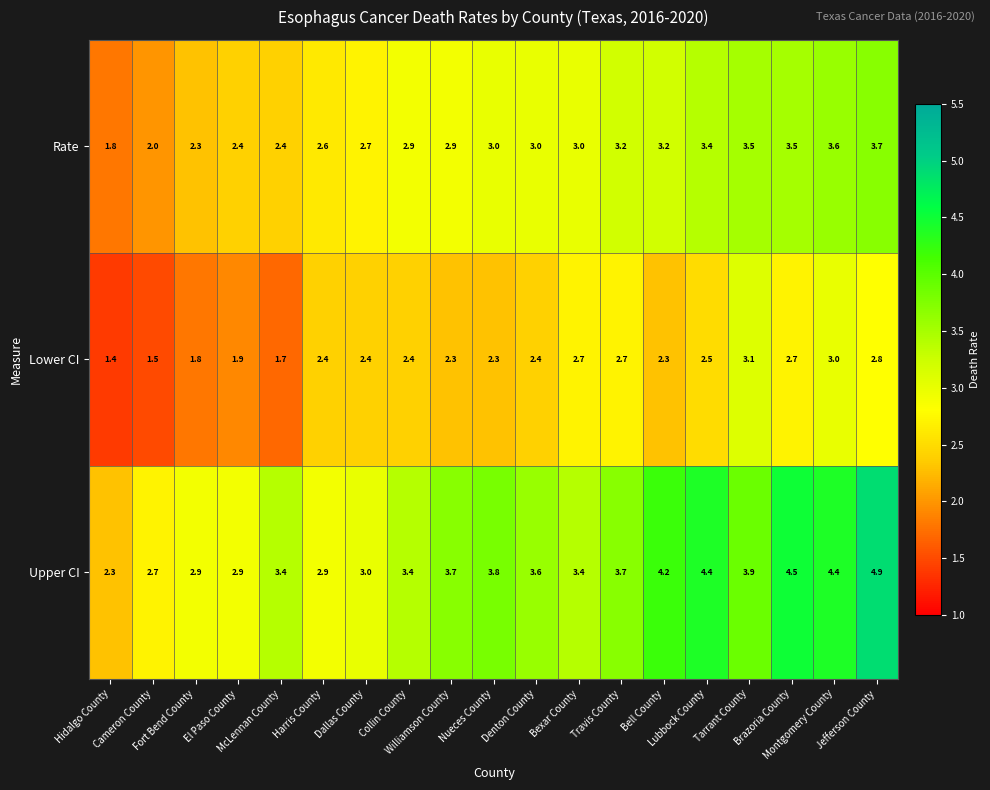

What is the maximum value shown in the chart?

4.9